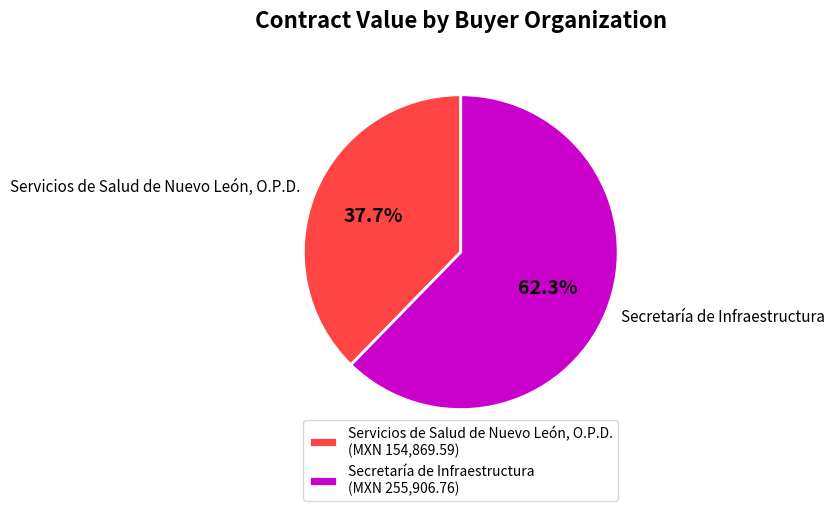

To the nearest percent, what is the difference between the Secretaría de Infraestructura and Servicios de Salud de Nuevo León, O.P.D. slice percentages?

25%